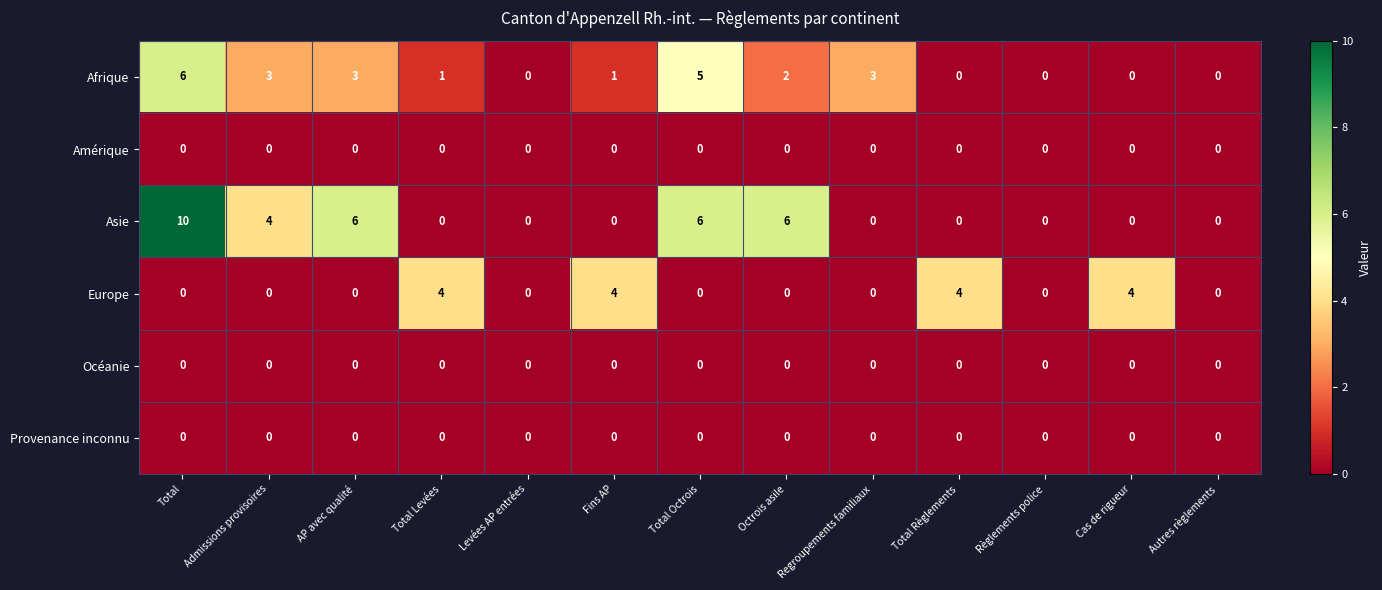

At which category does the chart reach its peak across all series?

Total